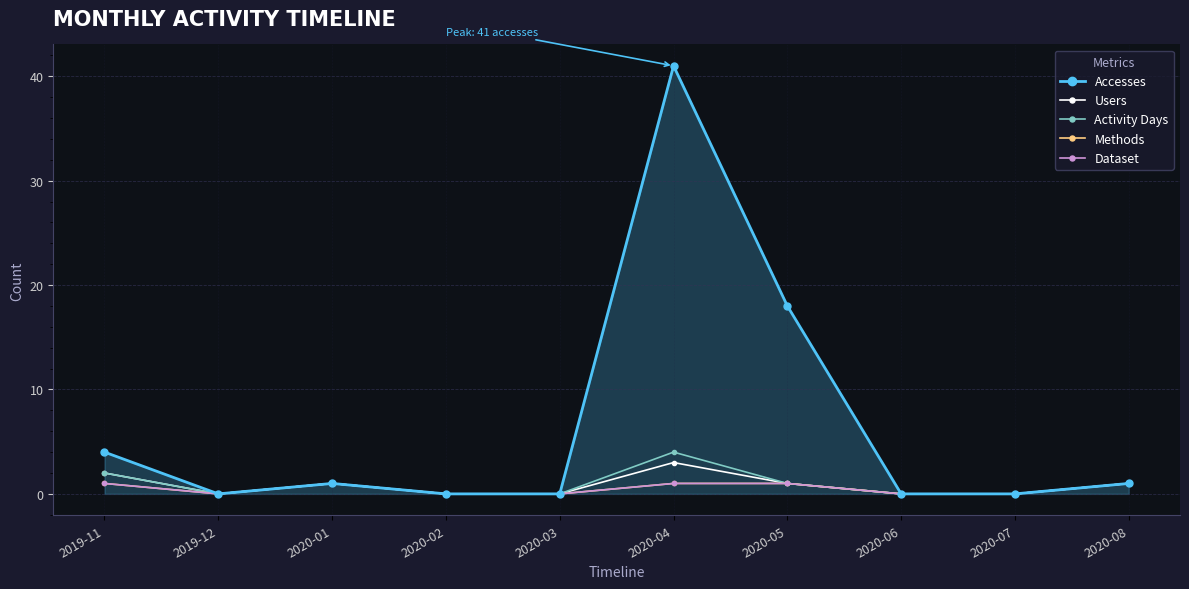

What is the sum of the Accesses values at 2020-05 and 2020-03?

18